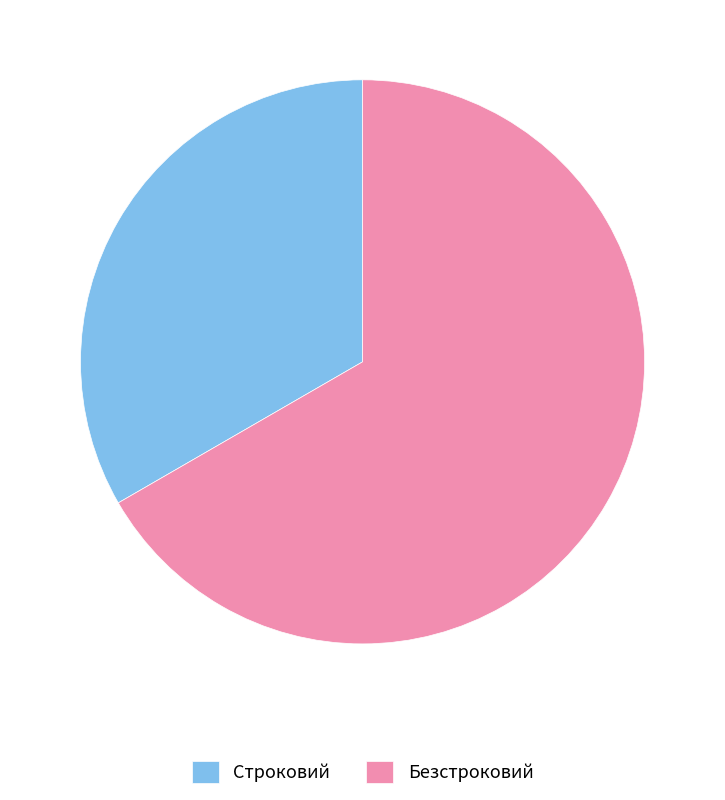

Which category accounts for the majority?

Безстроковий